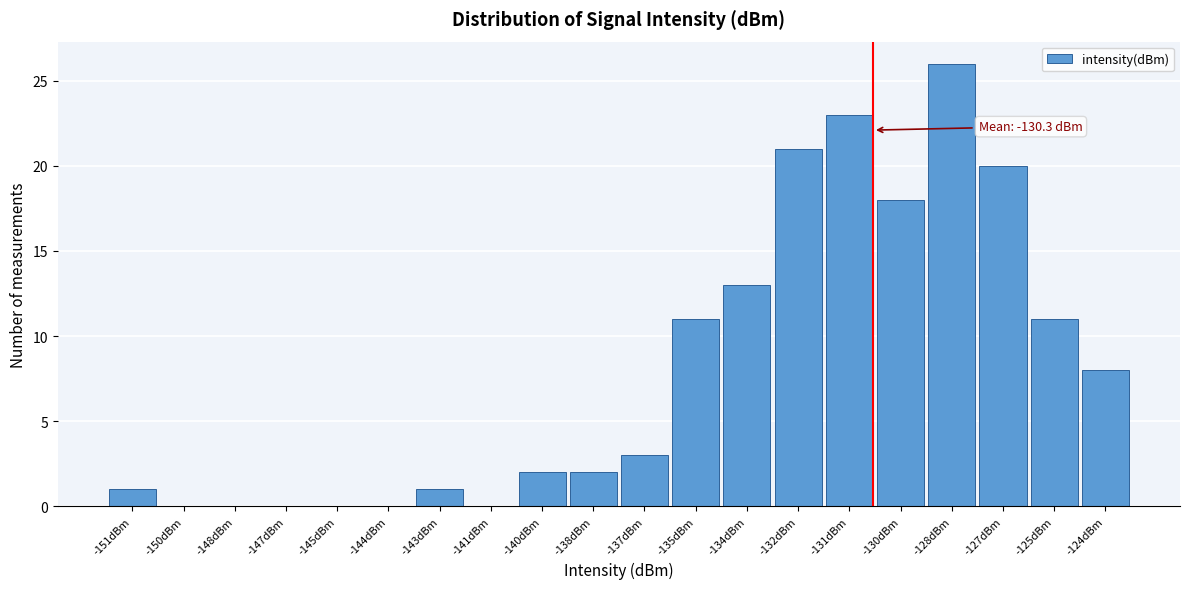

Reading left to right, what are all the values shown in this chart?

-151dBm=1	-150dBm=0	-148dBm=0	-147dBm=0	-145dBm=0	-144dBm=0	-143dBm=1	-141dBm=0	-140dBm=2	-138dBm=2	-137dBm=3	-135dBm=11	-134dBm=13	-132dBm=21	-131dBm=23	-130dBm=18	-128dBm=26	-127dBm=20	-125dBm=11	-124dBm=8